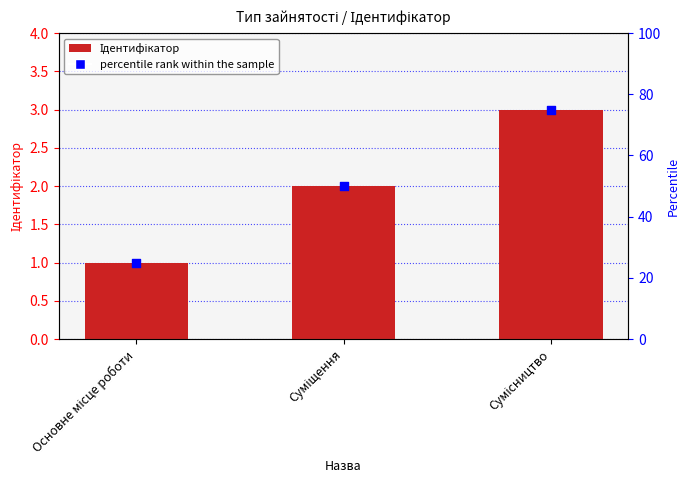

What is the change in value from Основне місце роботи to Суміщення?

+1